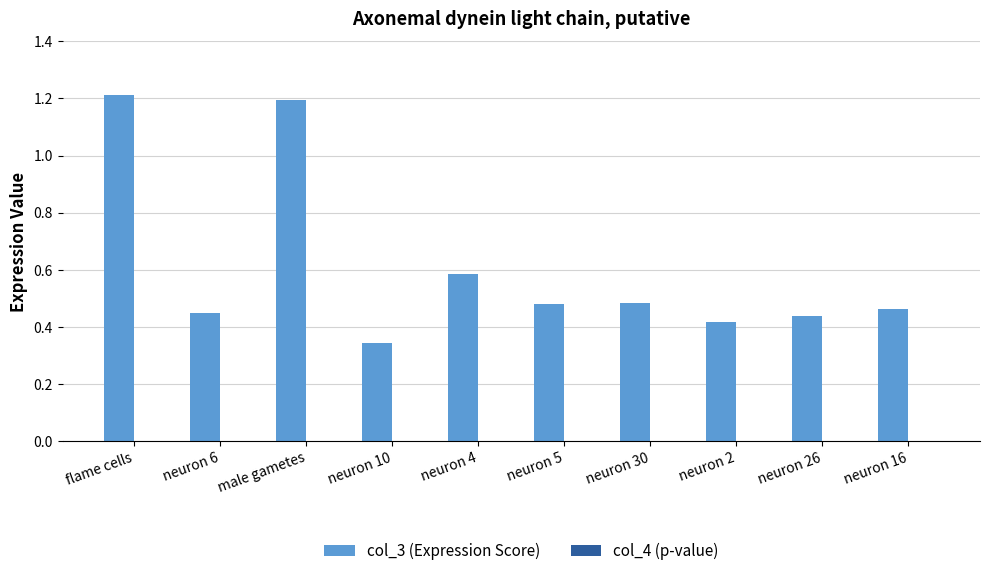

Which series has the largest total across all categories?

col_3 (Expression Score)